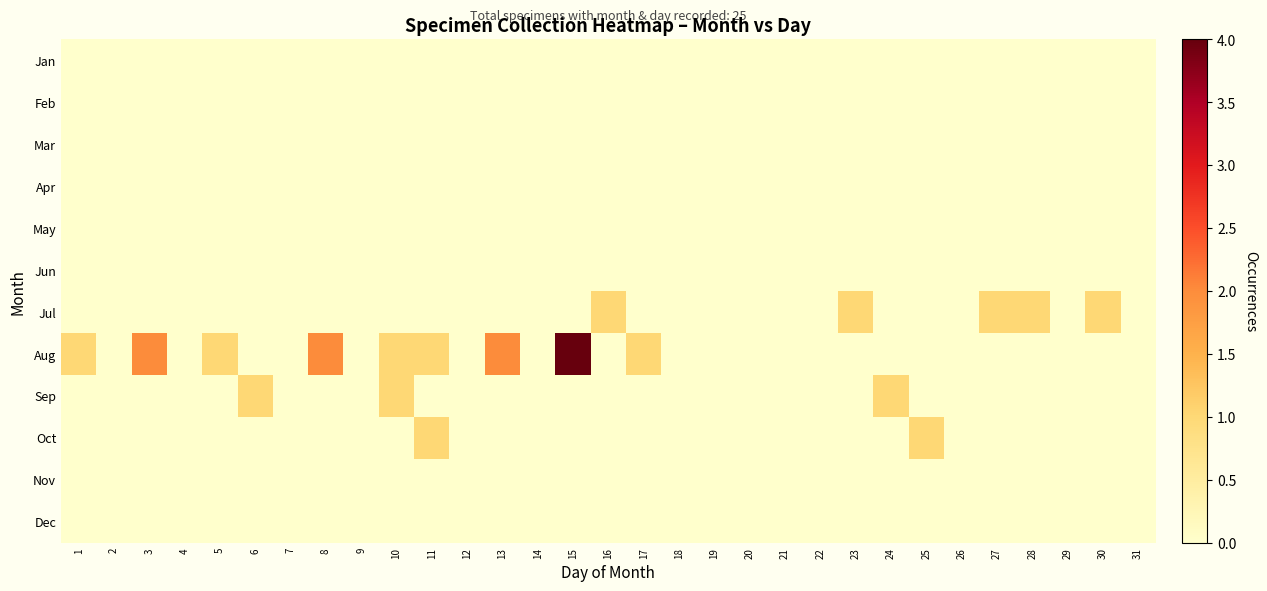

Reading left to right, transcribe all the data shown in this chart.

Jan: 1=0	2=0	3=0	4=0	5=0	6=0	7=0	8=0	9=0	10=0	11=0	12=0	13=0	14=0	15=0	16=0	17=0	18=0	19=0	20=0	21=0	22=0	23=0	24=0	25=0	26=0	27=0	28=0	29=0	30=0	31=0
Feb: 1=0	2=0	3=0	4=0	5=0	6=0	7=0	8=0	9=0	10=0	11=0	12=0	13=0	14=0	15=0	16=0	17=0	18=0	19=0	20=0	21=0	22=0	23=0	24=0	25=0	26=0	27=0	28=0	29=0	30=0	31=0
Mar: 1=0	2=0	3=0	4=0	5=0	6=0	7=0	8=0	9=0	10=0	11=0	12=0	13=0	14=0	15=0	16=0	17=0	18=0	19=0	20=0	21=0	22=0	23=0	24=0	25=0	26=0	27=0	28=0	29=0	30=0	31=0
Apr: 1=0	2=0	3=0	4=0	5=0	6=0	7=0	8=0	9=0	10=0	11=0	12=0	13=0	14=0	15=0	16=0	17=0	18=0	19=0	20=0	21=0	22=0	23=0	24=0	25=0	26=0	27=0	28=0	29=0	30=0	31=0
May: 1=0	2=0	3=0	4=0	5=0	6=0	7=0	8=0	9=0	10=0	11=0	12=0	13=0	14=0	15=0	16=0	17=0	18=0	19=0	20=0	21=0	22=0	23=0	24=0	25=0	26=0	27=0	28=0	29=0	30=0	31=0
Jun: 1=0	2=0	3=0	4=0	5=0	6=0	7=0	8=0	9=0	10=0	11=0	12=0	13=0	14=0	15=0	16=0	17=0	18=0	19=0	20=0	21=0	22=0	23=0	24=0	25=0	26=0	27=0	28=0	29=0	30=0	31=0
Jul: 1=0	2=0	3=0	4=0	5=0	6=0	7=0	8=0	9=0	10=0	11=0	12=0	13=0	14=0	15=0	16=1	17=0	18=0	19=0	20=0	21=0	22=0	23=1	24=0	25=0	26=0	27=1	28=1	29=0	30=1	31=0
Aug: 1=1	2=0	3=2	4=0	5=1	6=0	7=0	8=2	9=0	10=1	11=1	12=0	13=2	14=0	15=4	16=0	17=1	18=0	19=0	20=0	21=0	22=0	23=0	24=0	25=0	26=0	27=0	28=0	29=0	30=0	31=0
Sep: 1=0	2=0	3=0	4=0	5=0	6=1	7=0	8=0	9=0	10=1	11=0	12=0	13=0	14=0	15=0	16=0	17=0	18=0	19=0	20=0	21=0	22=0	23=0	24=1	25=0	26=0	27=0	28=0	29=0	30=0	31=0
Oct: 1=0	2=0	3=0	4=0	5=0	6=0	7=0	8=0	9=0	10=0	11=1	12=0	13=0	14=0	15=0	16=0	17=0	18=0	19=0	20=0	21=0	22=0	23=0	24=0	25=1	26=0	27=0	28=0	29=0	30=0	31=0
Nov: 1=0	2=0	3=0	4=0	5=0	6=0	7=0	8=0	9=0	10=0	11=0	12=0	13=0	14=0	15=0	16=0	17=0	18=0	19=0	20=0	21=0	22=0	23=0	24=0	25=0	26=0	27=0	28=0	29=0	30=0	31=0
Dec: 1=0	2=0	3=0	4=0	5=0	6=0	7=0	8=0	9=0	10=0	11=0	12=0	13=0	14=0	15=0	16=0	17=0	18=0	19=0	20=0	21=0	22=0	23=0	24=0	25=0	26=0	27=0	28=0	29=0	30=0	31=0